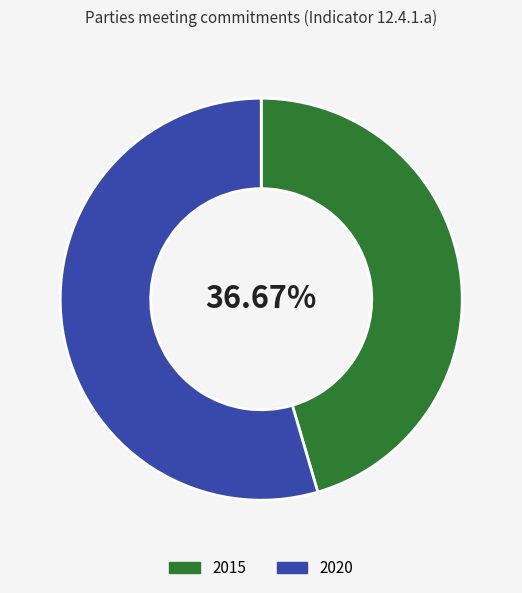

Rank the categories by value from lowest to highest.

2015, 2020